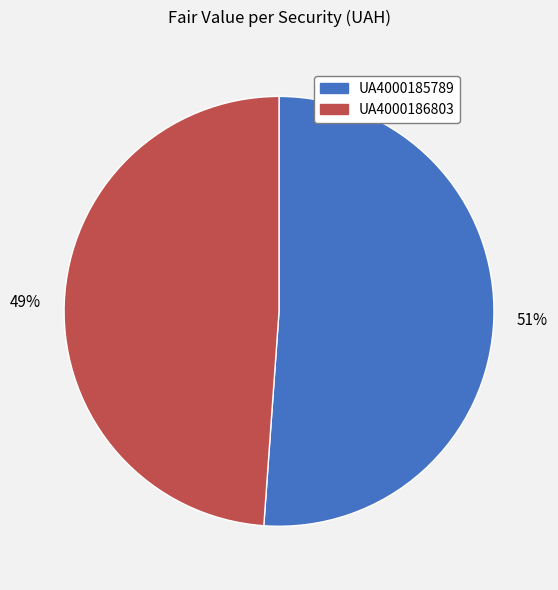

Does UA4000186803 account for over 50% of the chart?

No